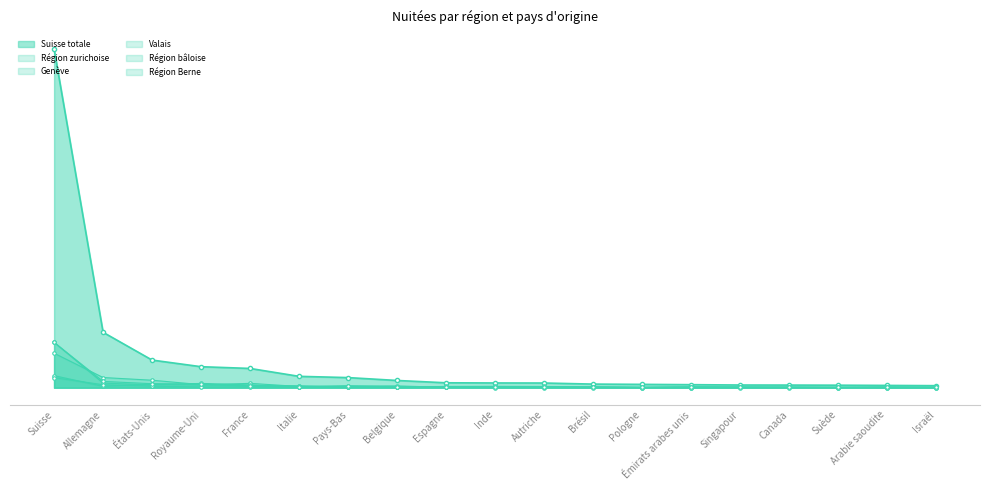

What is the difference between the highest and lowest values at Espagne?

135297